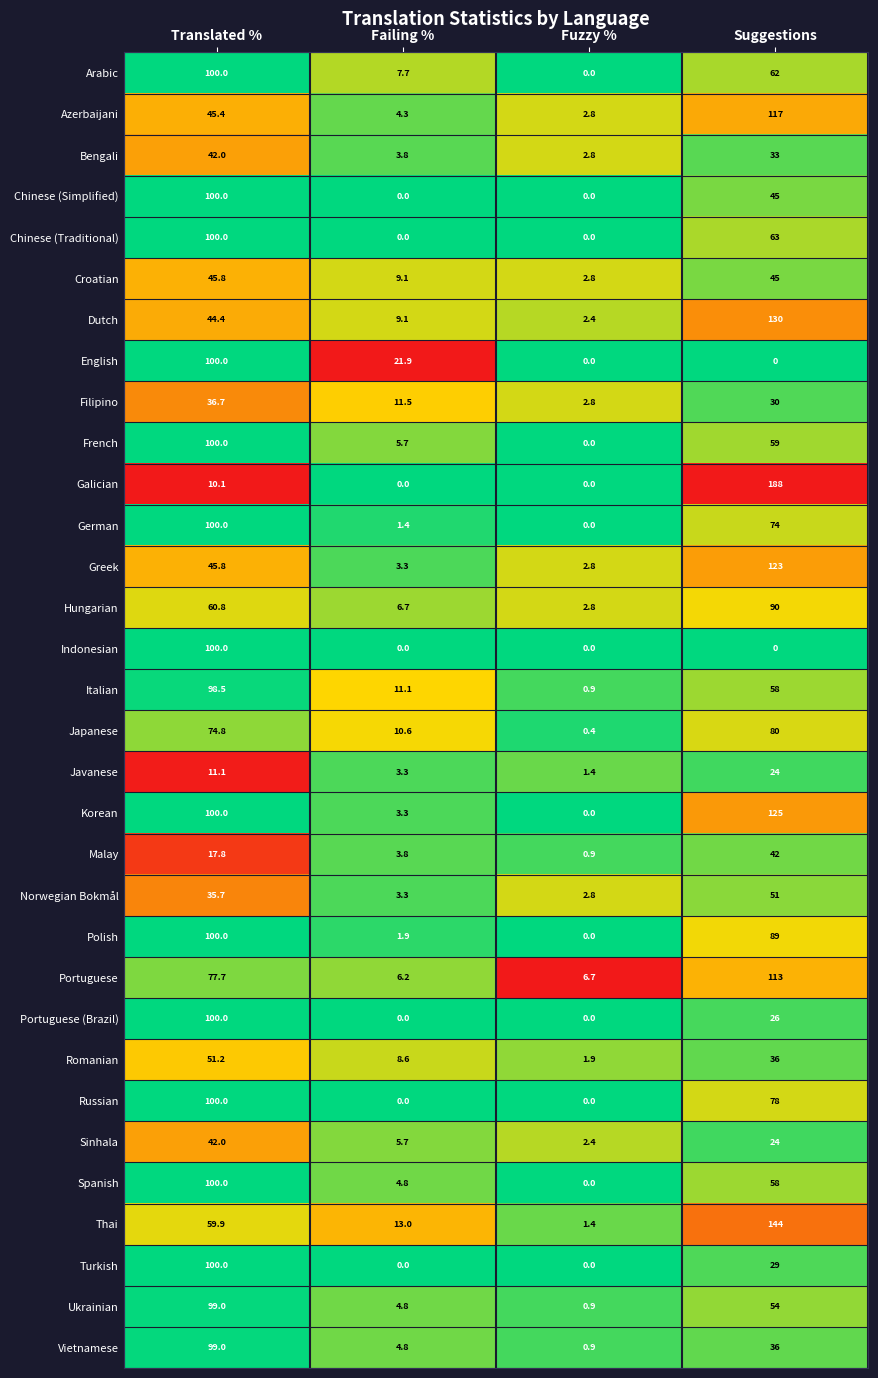

Between Failing % and Fuzzy %, which series saw the biggest shift?

English